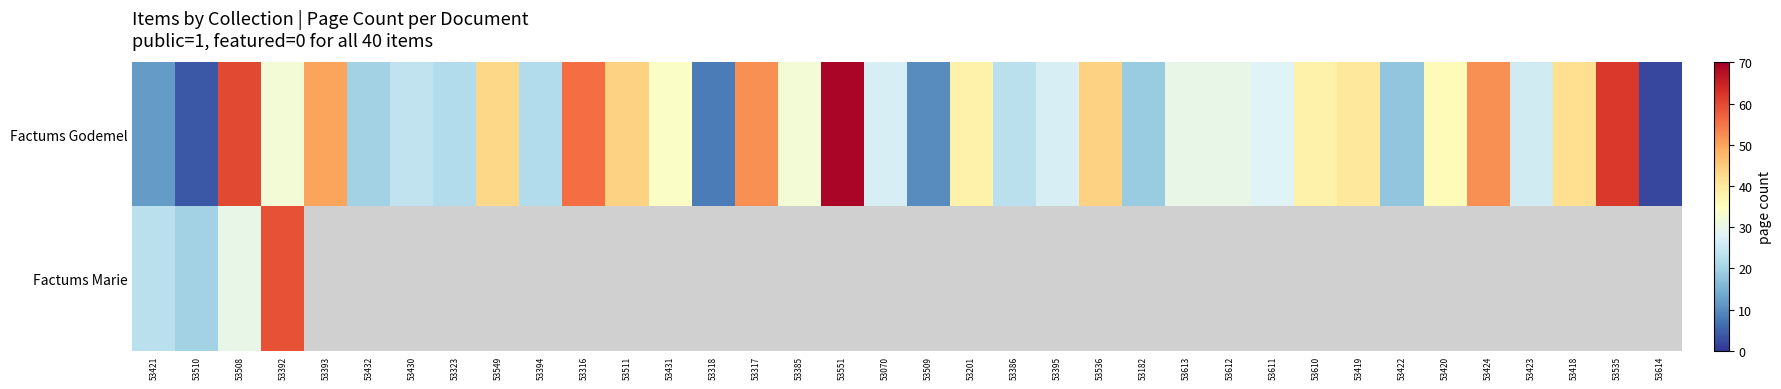

At how many categories does at least one series exceed 41?

12